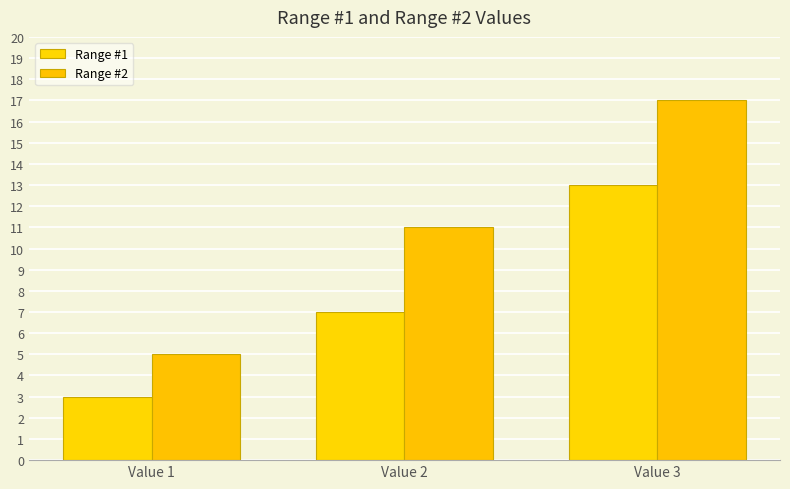

Reading right to left, transcribe all the data shown in this chart.

Range #1: 13	7	3
Range #2: 17	11	5